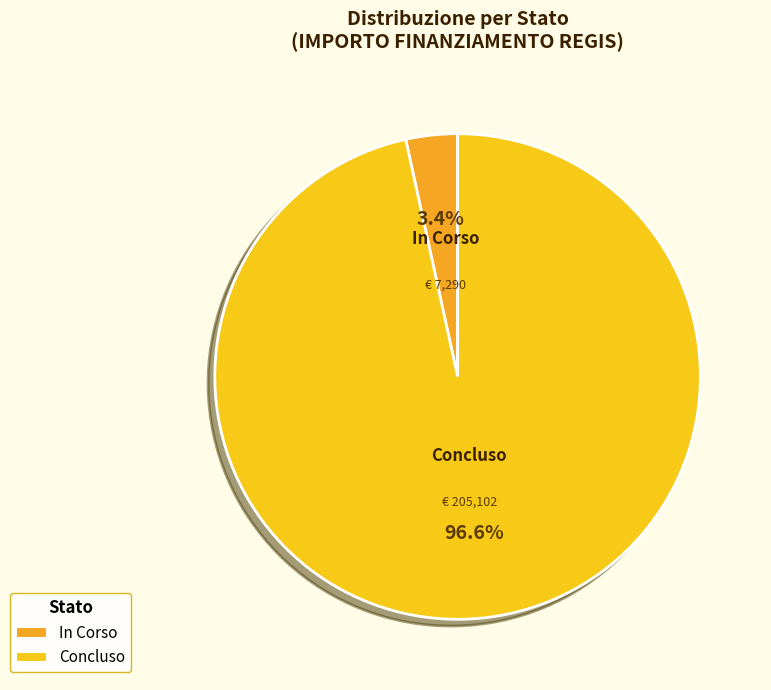

What percentage do In Corso and Concluso together represent?

100.0%